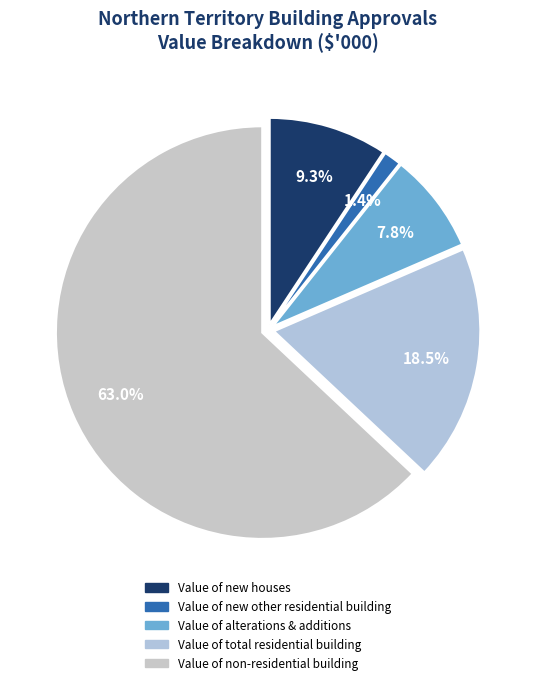

To the nearest percent, what is the difference between the Value of alterations & additions and Value of new houses slice percentages?

1%